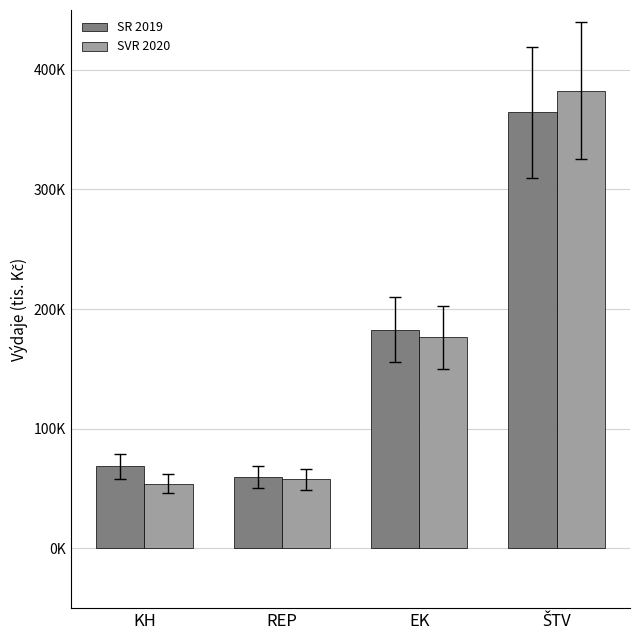

What is the total value across all series at KH?

122799.7